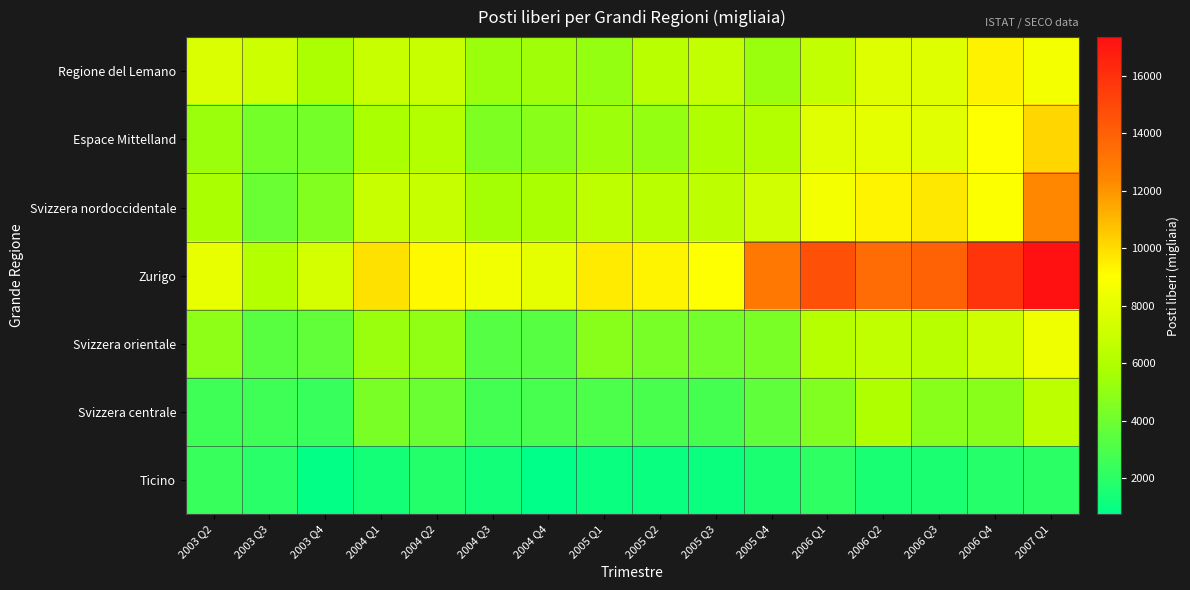

Reading left to right, what are all the values shown in this chart?

Regione del Lemano: 2003 Q2=7607.6	2003 Q3=7035.9	2003 Q4=5849.9	2004 Q1=6858.7	2004 Q2=6869.8	2004 Q3=5342.4	2004 Q4=5415.7	2005 Q1=5109.8	2005 Q2=6344.8	2005 Q3=6683.4	2005 Q4=5272.7	2006 Q1=6696.7	2006 Q2=7802.7	2006 Q3=7760.2	2006 Q4=9386.7	2007 Q1=8620.5
Espace Mittelland: 2003 Q2=5289.6	2003 Q3=4223.5	2003 Q4=4241.7	2004 Q1=5743.4	2004 Q2=6110.5	2004 Q3=4501.0	2004 Q4=4811.4	2005 Q1=5353.8	2005 Q2=5144.4	2005 Q3=5947.6	2005 Q4=6115.9	2006 Q1=7822.4	2006 Q2=8025.3	2006 Q3=7927.7	2006 Q4=9033.1	2007 Q1=10169.5
Svizzera nordoccidentale: 2003 Q2=5744.2	2003 Q3=3913.6	2003 Q4=4622.8	2004 Q1=6853.0	2004 Q2=6820.7	2004 Q3=5575.8	2004 Q4=5797.8	2005 Q1=6545.2	2005 Q2=6350.6	2005 Q3=6512.9	2005 Q4=7178.9	2006 Q1=8616.9	2006 Q2=9334.8	2006 Q3=9636.6	2006 Q4=8964.8	2007 Q1=12366.4
Zurigo: 2003 Q2=8169.3	2003 Q3=6164.9	2003 Q4=7421.0	2004 Q1=9890.2	2004 Q2=9222.3	2004 Q3=8570.0	2004 Q4=8049.0	2005 Q1=9609.7	2005 Q2=9343.4	2005 Q3=9029.5	2005 Q4=12952.3	2006 Q1=14684.7	2006 Q2=13550.6	2006 Q3=13947.8	2006 Q4=15823.1	2007 Q1=17356.7
Svizzera orientale: 2003 Q2=4923.7	2003 Q3=3348.0	2003 Q4=3630.5	2004 Q1=5253.6	2004 Q2=5003.3	2004 Q3=3253.5	2004 Q4=3283.3	2005 Q1=4739.1	2005 Q2=4264.8	2005 Q3=4114.1	2005 Q4=4334.6	2006 Q1=6191.6	2006 Q2=6620.9	2006 Q3=6294.0	2006 Q4=7159.1	2007 Q1=8489.8
Svizzera centrale: 2003 Q2=2574.1	2003 Q3=2602.4	2003 Q4=2412.4	2004 Q1=4346.4	2004 Q2=3852.5	2004 Q3=2731.3	2004 Q4=2878.4	2005 Q1=2998.1	2005 Q2=2934.0	2005 Q3=2792.5	2005 Q4=3553.3	2006 Q1=4523.6	2006 Q2=5937.3	2006 Q3=4741.3	2006 Q4=4748.3	2007 Q1=6423.0
Ticino: 2003 Q2=2420.9	2003 Q3=1930.8	2003 Q4=864.5	2004 Q1=1331.1	2004 Q2=1792.5	2004 Q3=1303.3	2004 Q4=736.1	2005 Q1=1026.6	2005 Q2=1022.1	2005 Q3=1073.0	2005 Q4=1538.5	2006 Q1=2131.8	2006 Q2=1469.9	2006 Q3=1527.8	2006 Q4=1880.7	2007 Q1=1990.1